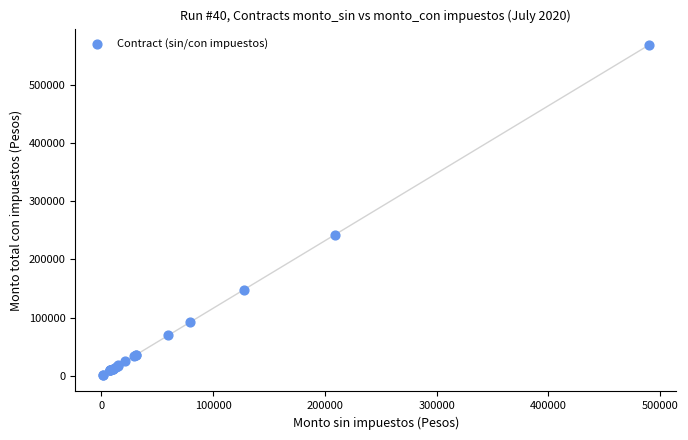

What Y value in the scatter plot is closest to 284857?

242308.0